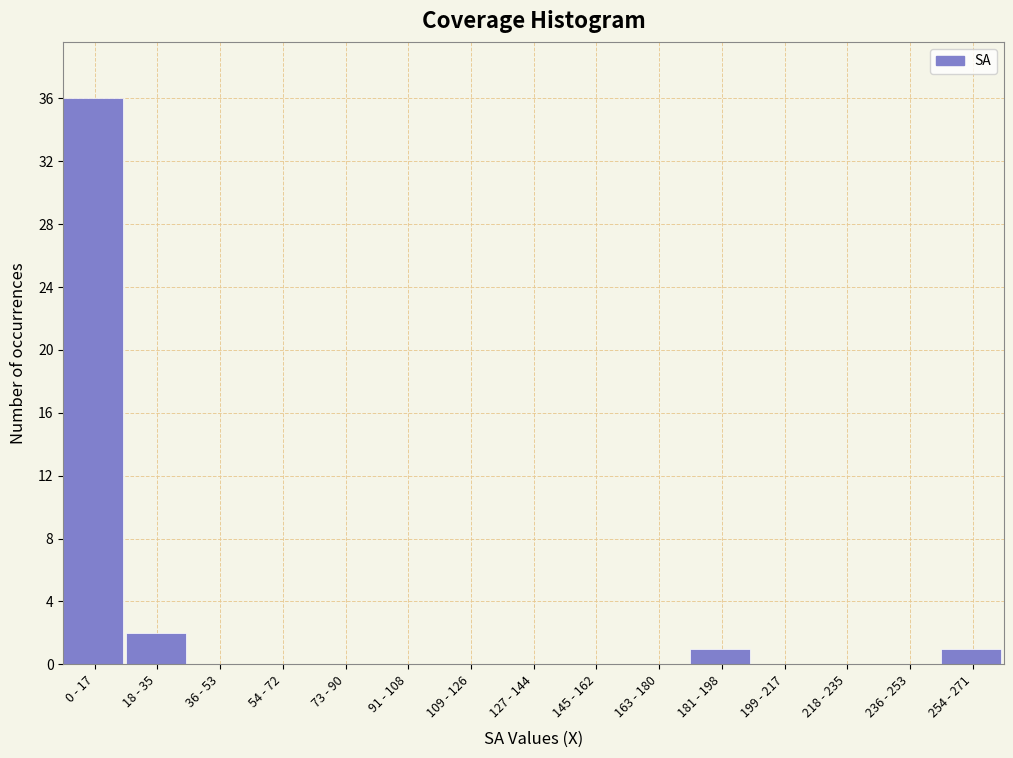

Reading left to right, extract all data points from this chart.

0 - 17=36	18 - 35=2	36 - 53=0	54 - 72=0	73 - 90=0	91 - 108=0	109 - 126=0	127 - 144=0	145 - 162=0	163 - 180=0	181 - 198=1	199 - 217=0	218 - 235=0	236 - 253=0	254 - 271=1